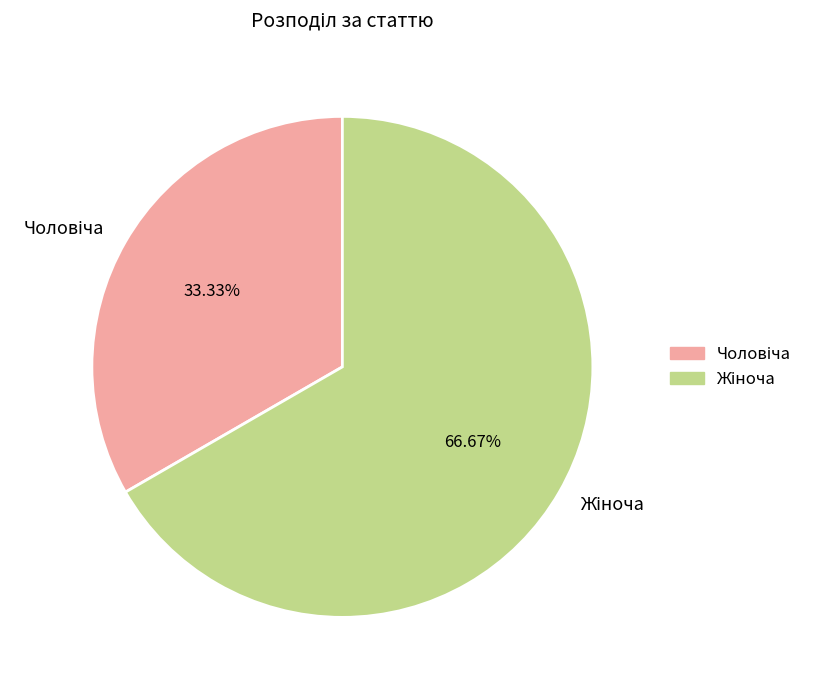

Does any single category account for the majority?

Yes